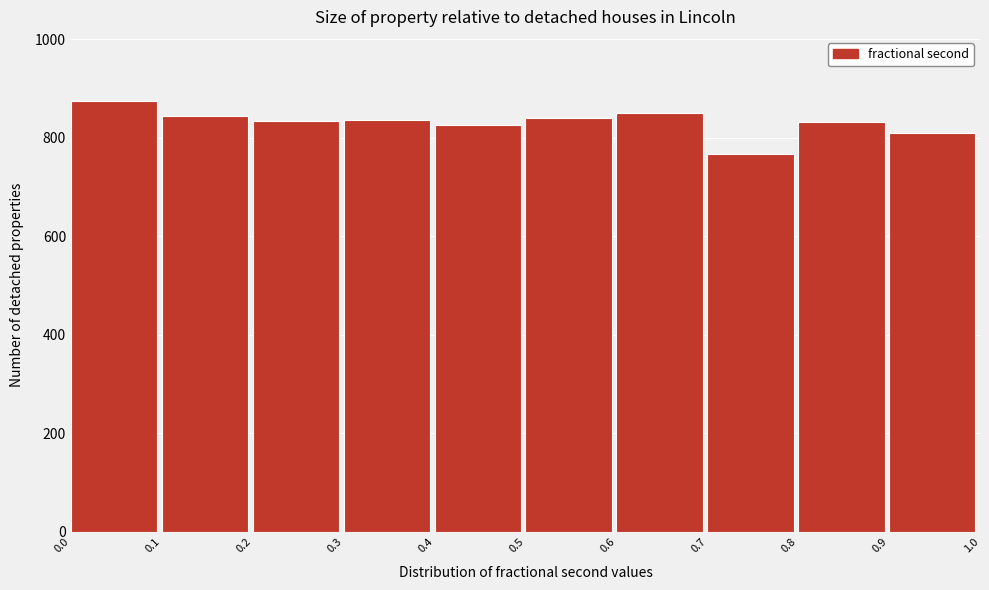

How tall is the bar that spans 0.8 to 0.9 on the x-axis? The values are not printed on the chart, so give them approximately, as read against the axis.

840